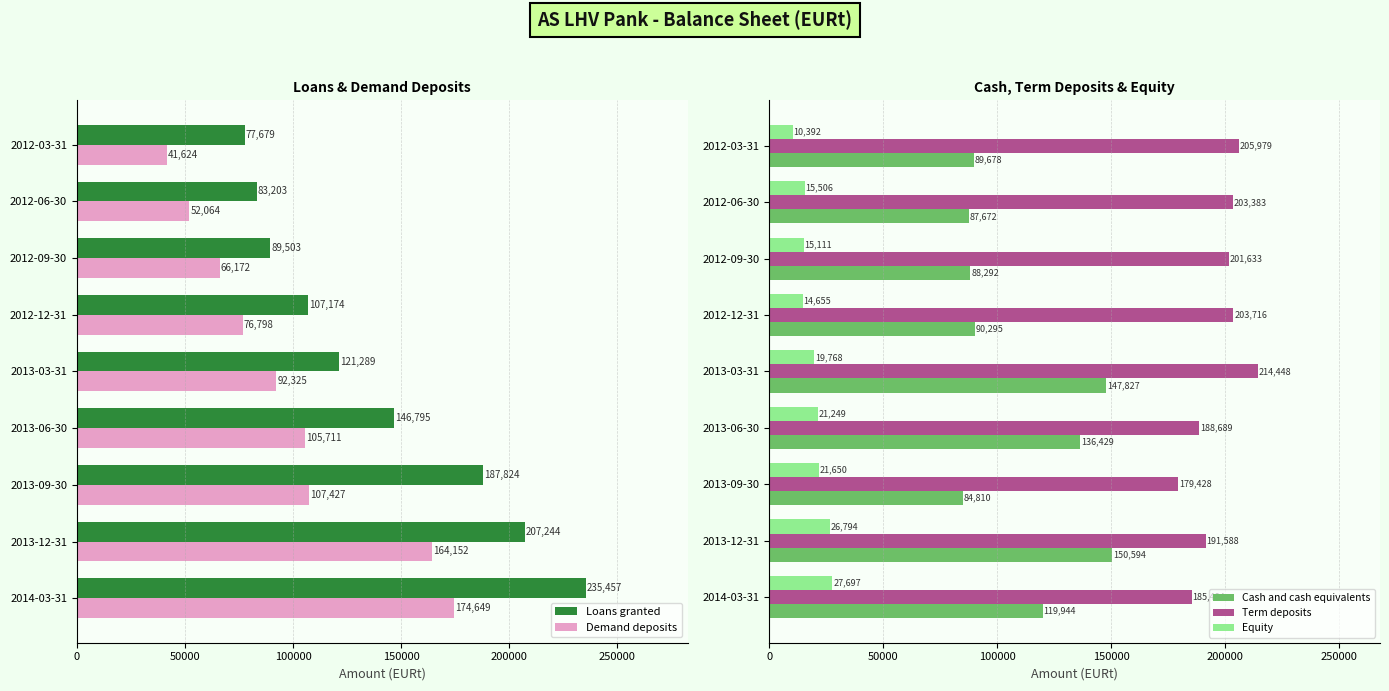

What is the sum of the Term deposits values at 2012-06-30 and 2012-03-31?

409363.6